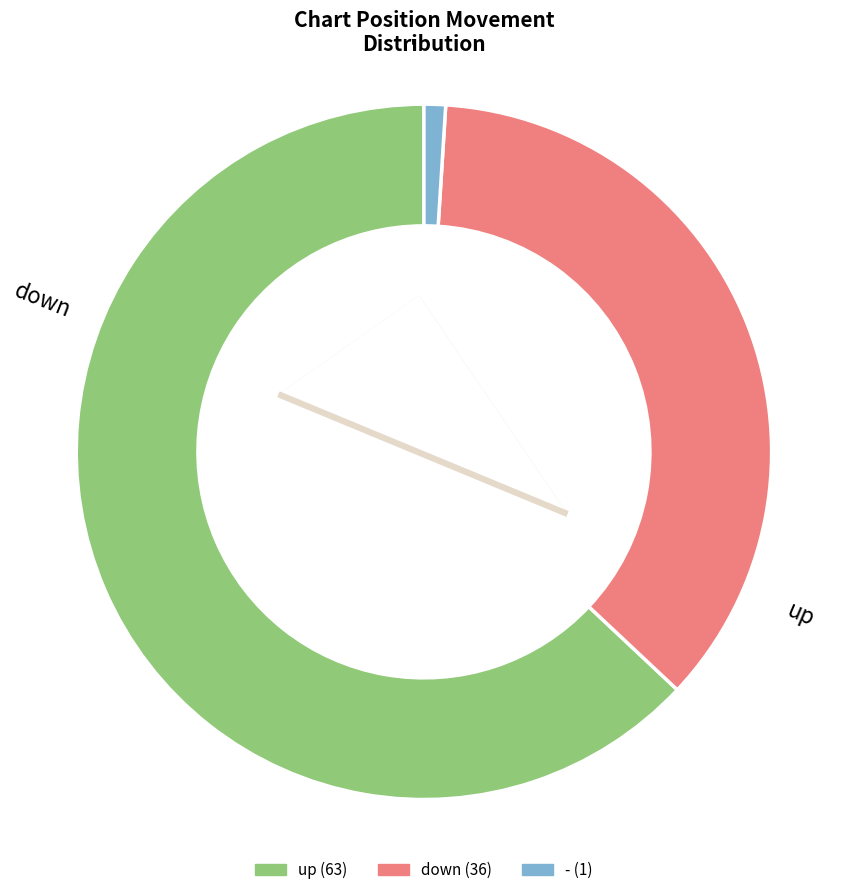

What is the change in value from up to down?

-27